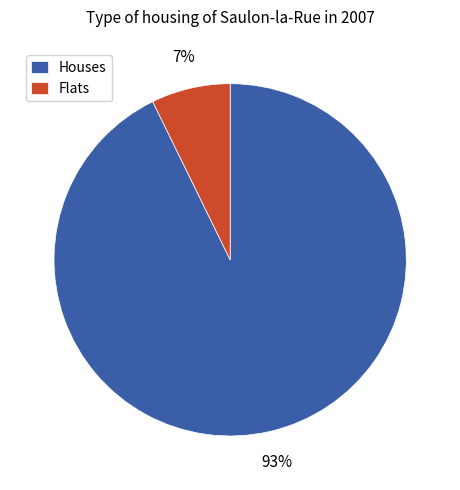

Between Flats and Houses, which is larger?

Houses